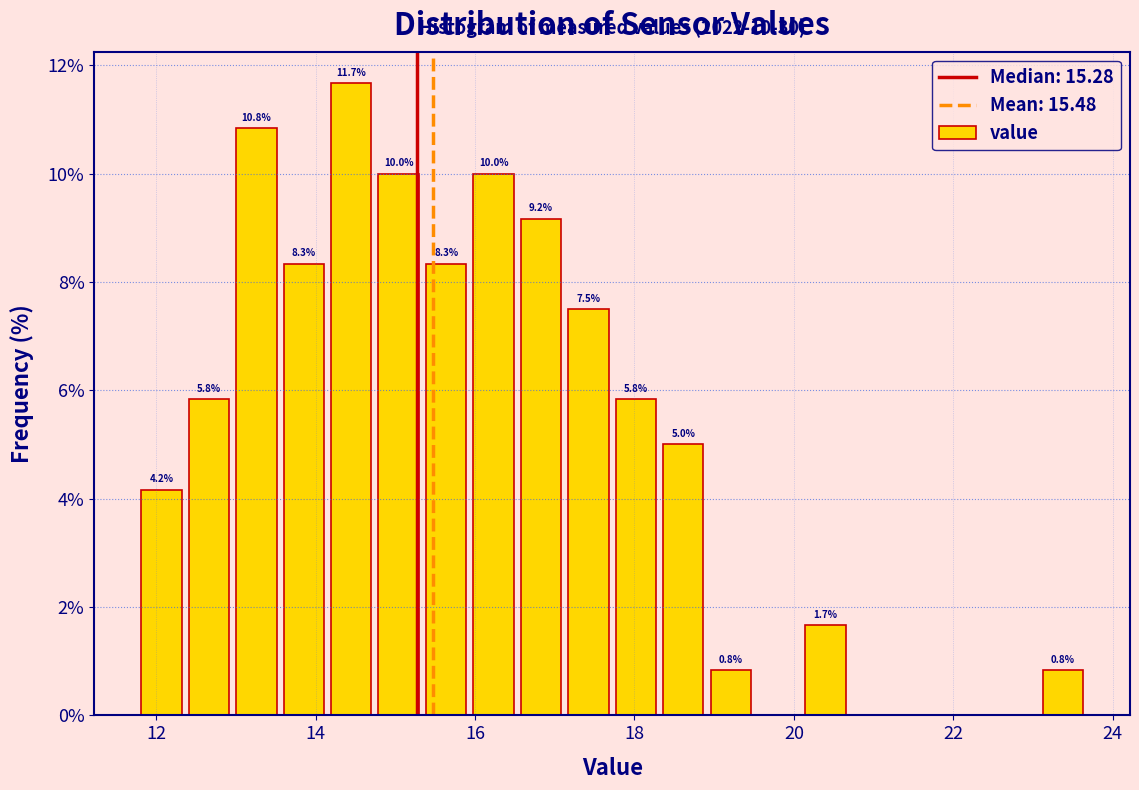

Read against the x-axis, roughly where is the centre of the tallest bar?

14.4